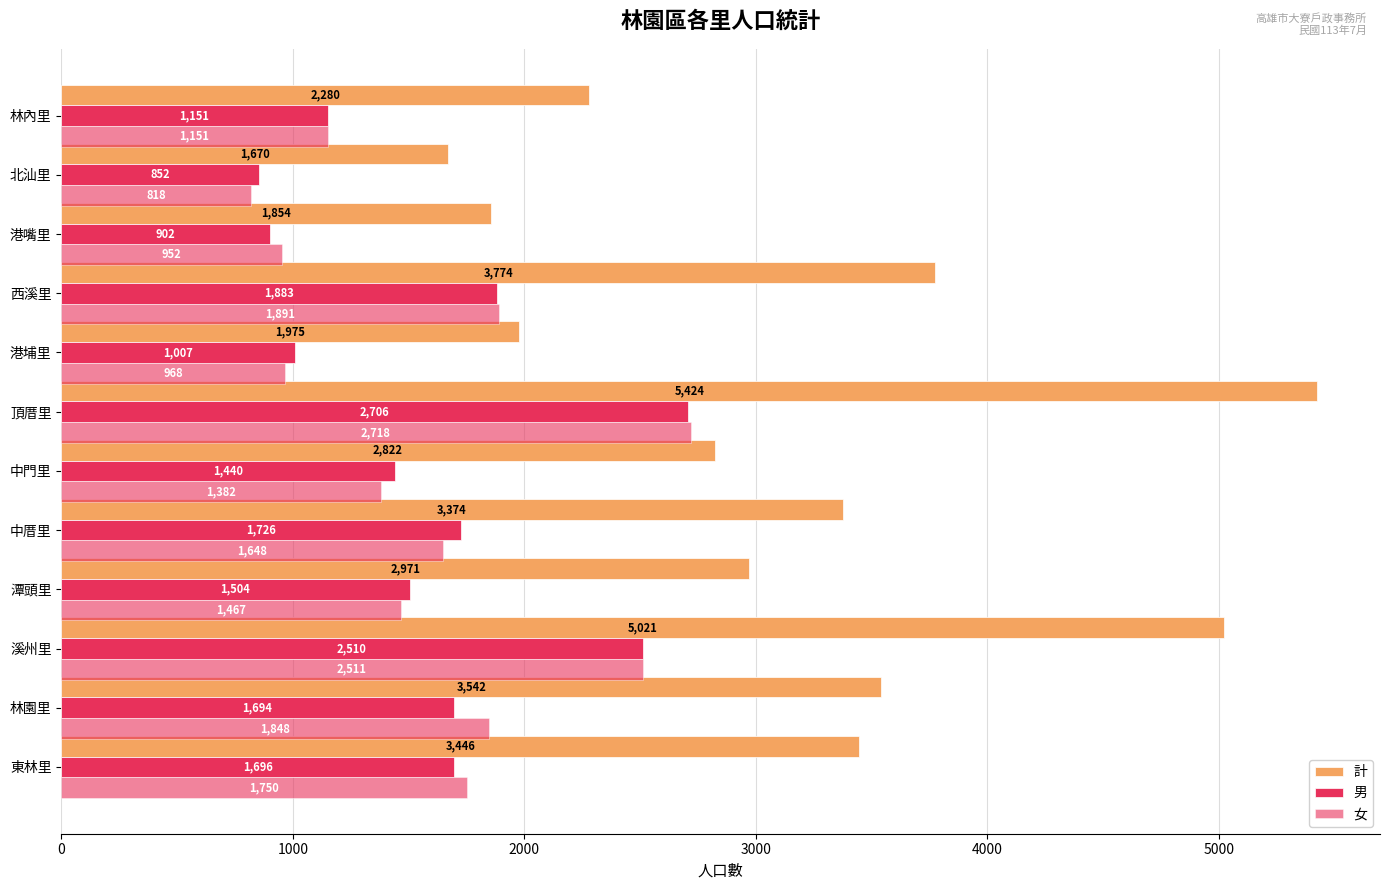

How many categories are shown in the chart?

12